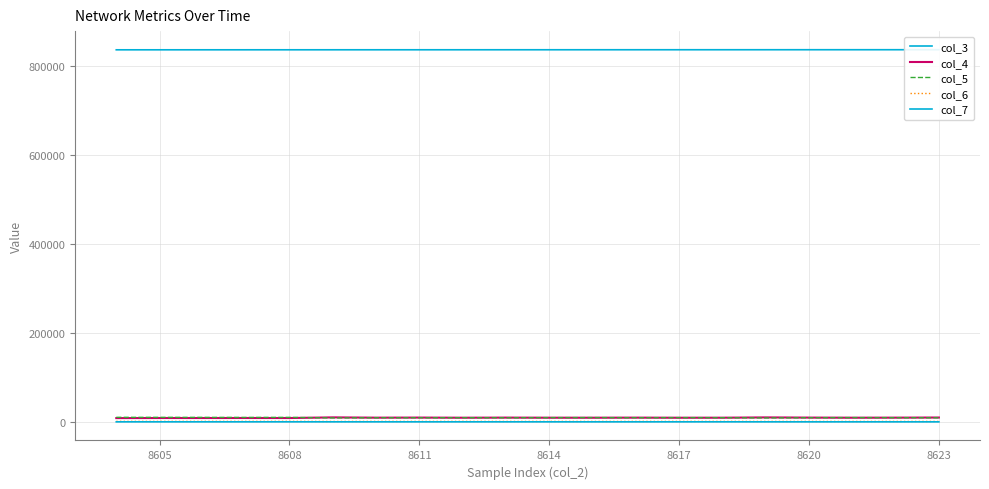

True or false: col_3 and col_7 cross at least once.

False